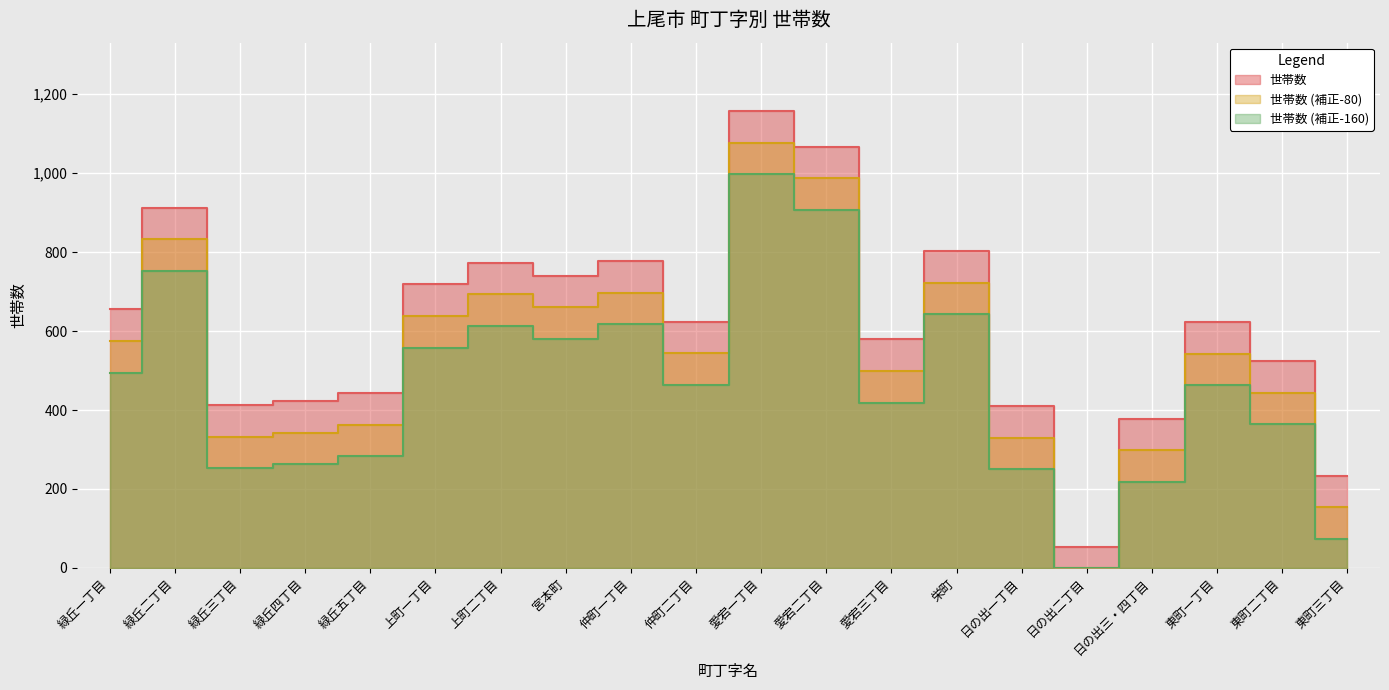

How many categories are shown in the chart?

20